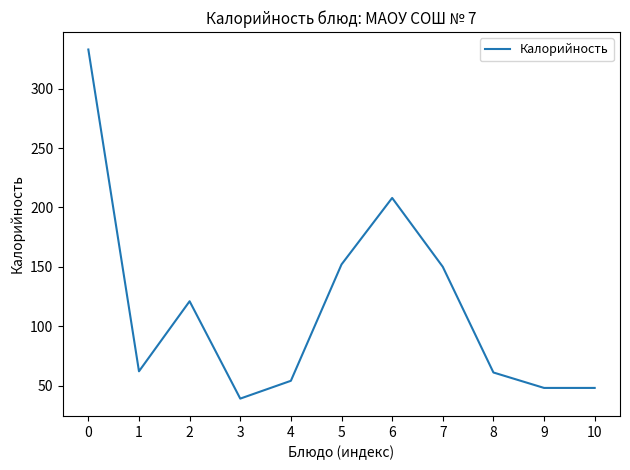

What is the difference between the maximum and minimum values?

294